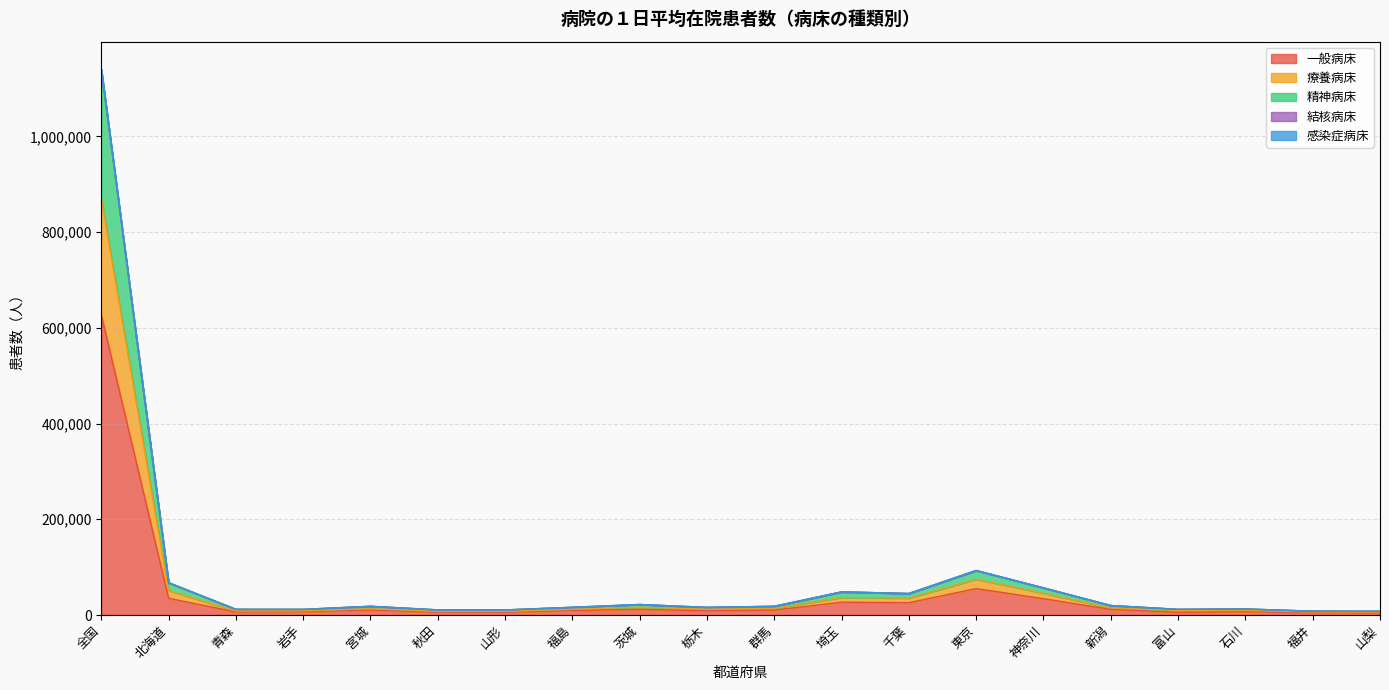

At which category does 精神病床 reach its first local peak?

宮城